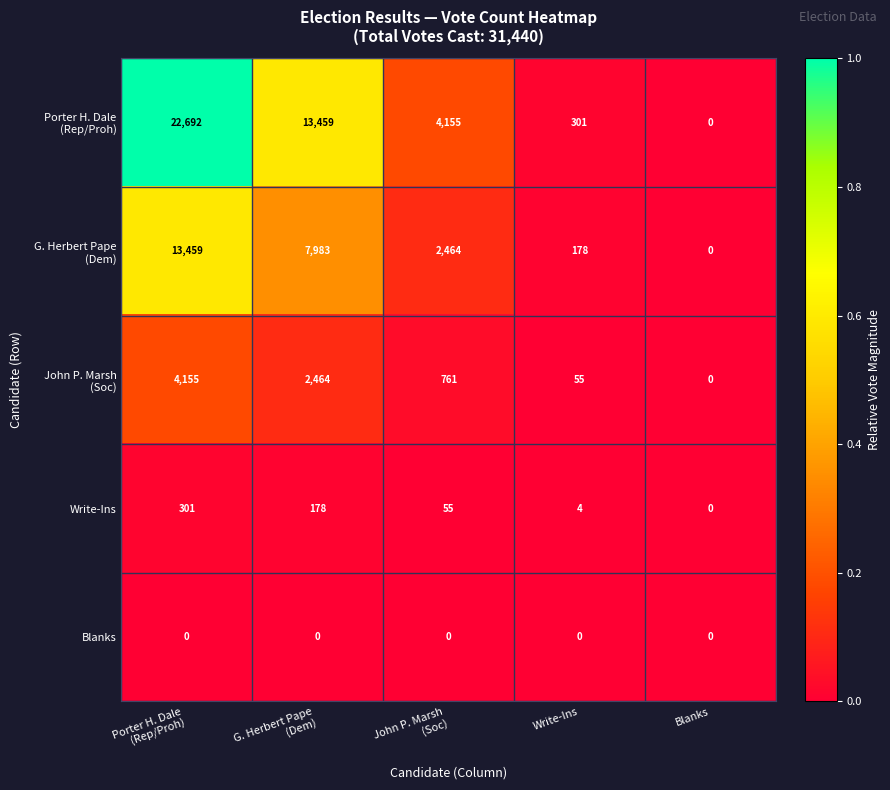

True or false: Write-Ins has a value of -149 at Blanks.

False